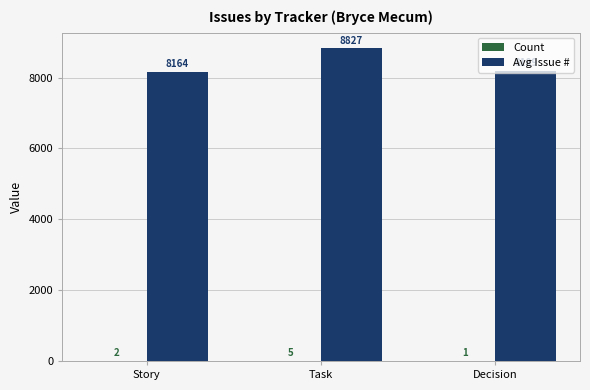

At which category is the sum across all series the highest?

Task